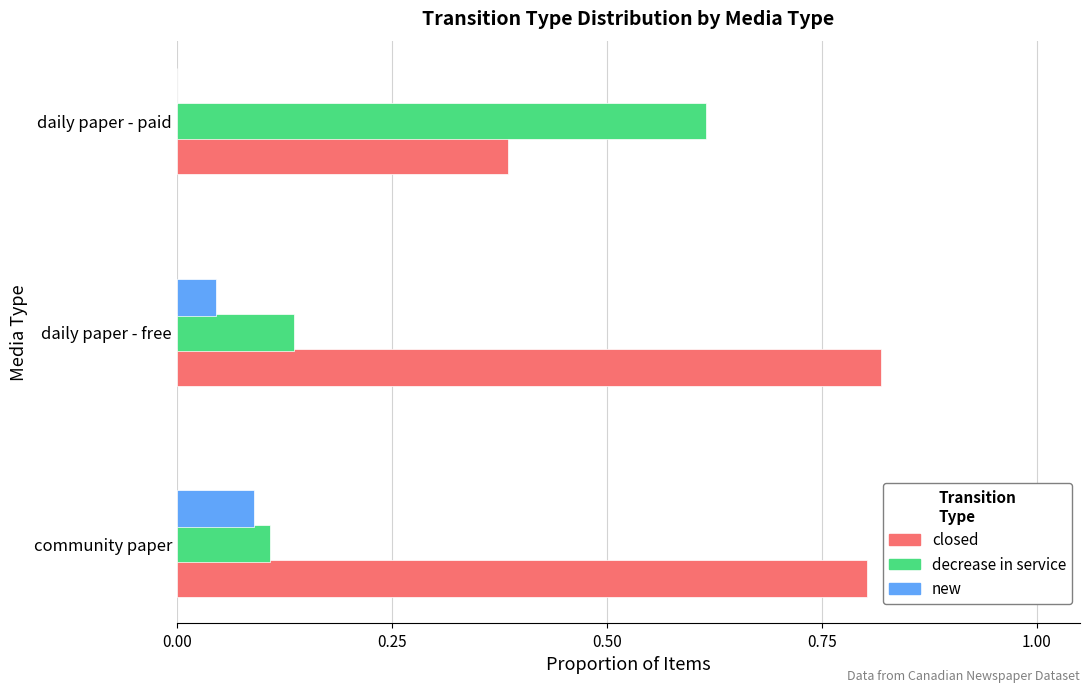

Which series has the widest spread of values?

decrease in service